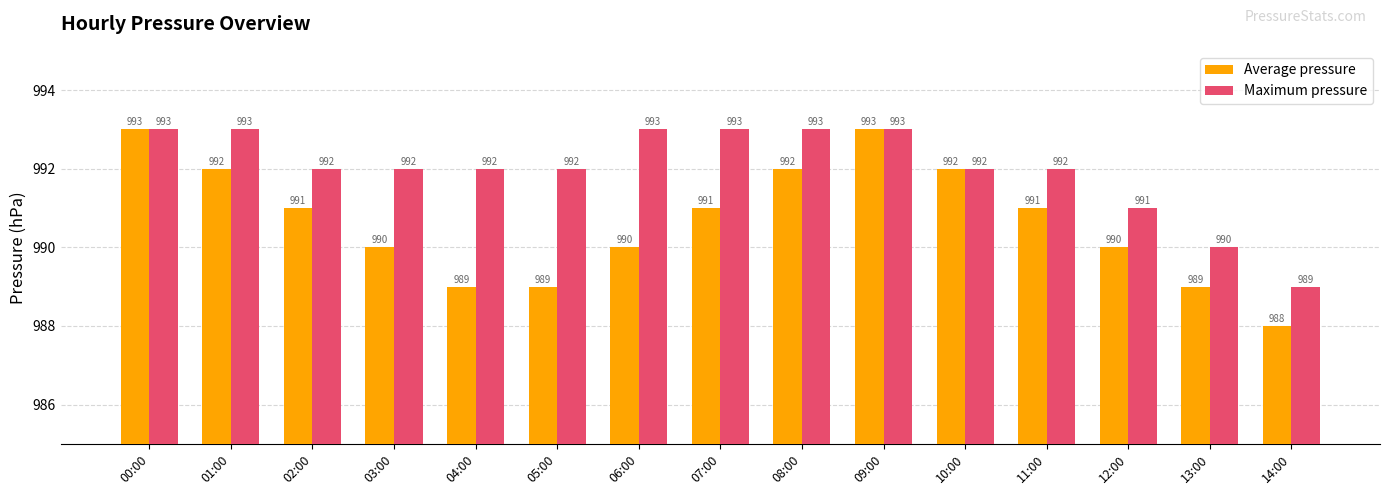

The Average pressure series shows 992 at 01:00. True or false?

True